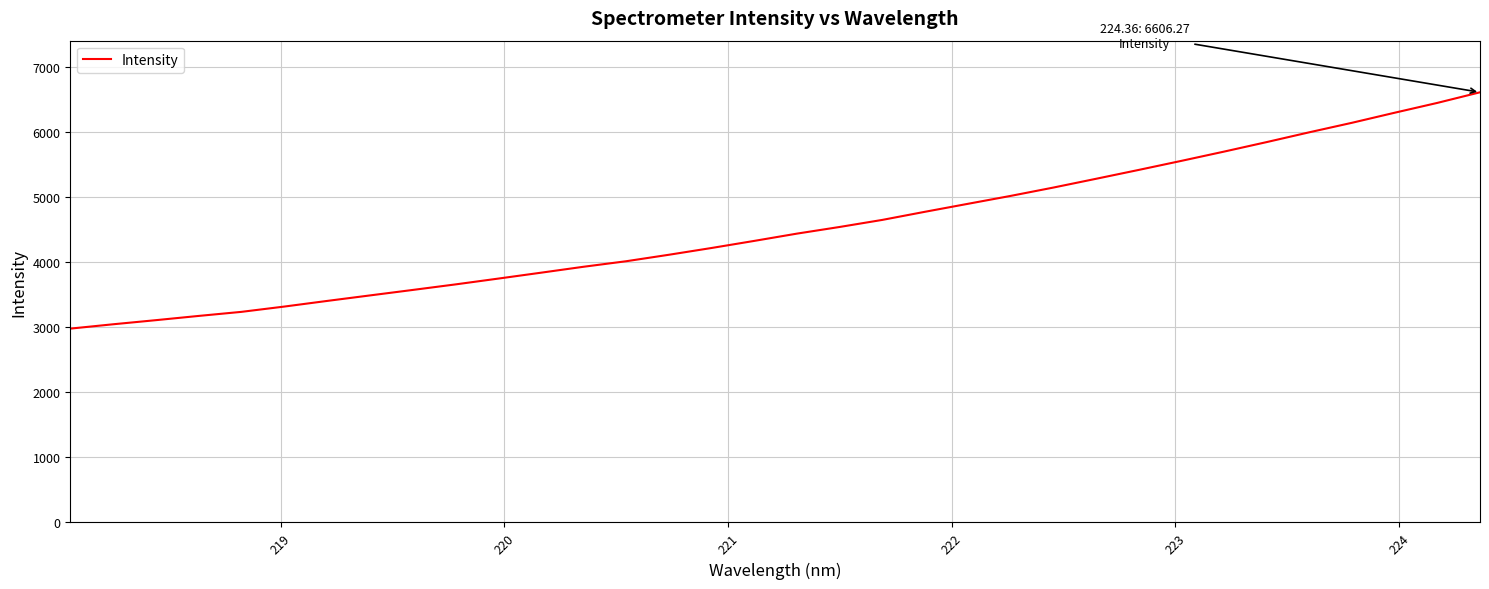

What is the smallest value displayed?

2976.8